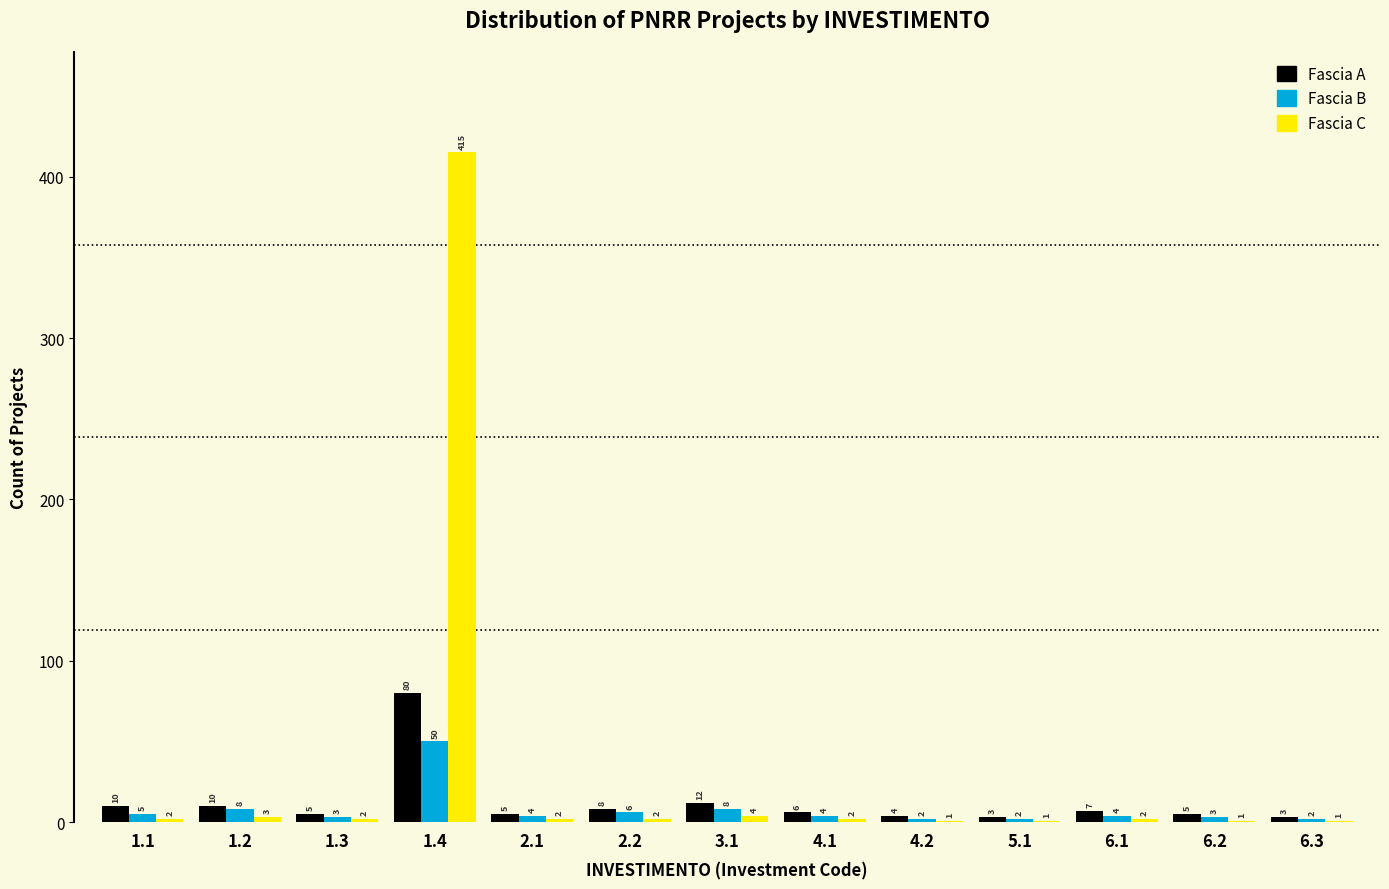

Reading left to right, what are all the values shown in this chart?

Fascia A: 1.1=10	1.2=10	1.3=5	1.4=80	2.1=5	2.2=8	3.1=12	4.1=6	4.2=4	5.1=3	6.1=7	6.2=5	6.3=3
Fascia B: 1.1=5	1.2=8	1.3=3	1.4=50	2.1=4	2.2=6	3.1=8	4.1=4	4.2=2	5.1=2	6.1=4	6.2=3	6.3=2
Fascia C: 1.1=2	1.2=3	1.3=2	1.4=415	2.1=2	2.2=2	3.1=4	4.1=2	4.2=1	5.1=1	6.1=2	6.2=1	6.3=1